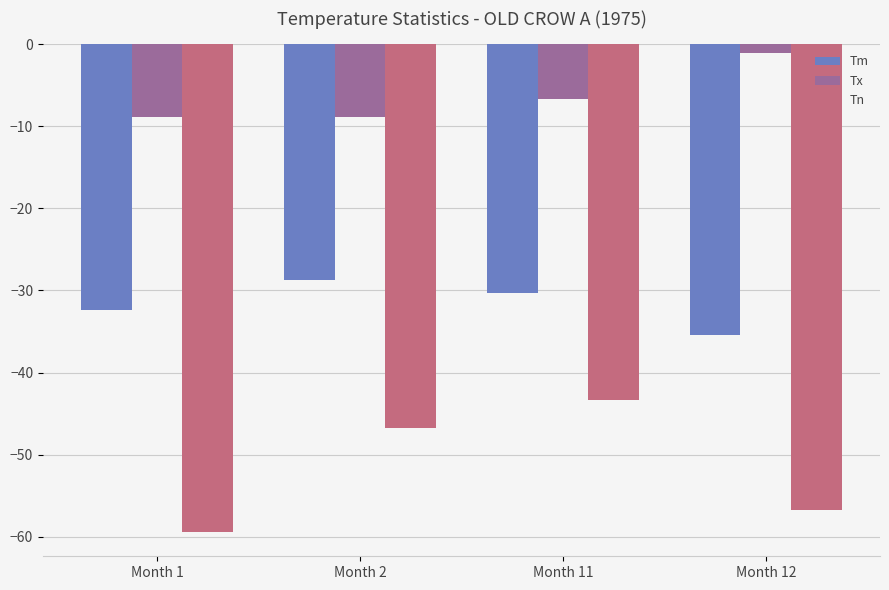

Are the bars horizontal?

No